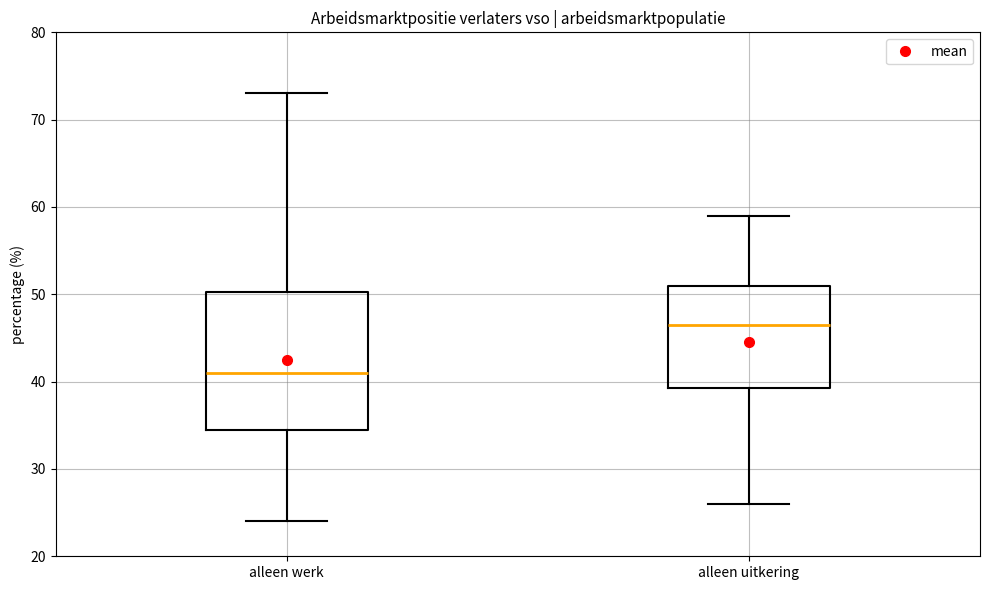

Reading left to right, read every box against the y-axis: the position of its median line, the range the box covers, and the ends of its whiskers. The values are not printed on the chart, so give them approximately, as read against the axis.

alleen werk: median 41, box 35 to 50, whiskers 24 to 73
alleen uitkering: median 47, box 39 to 51, whiskers 26 to 59